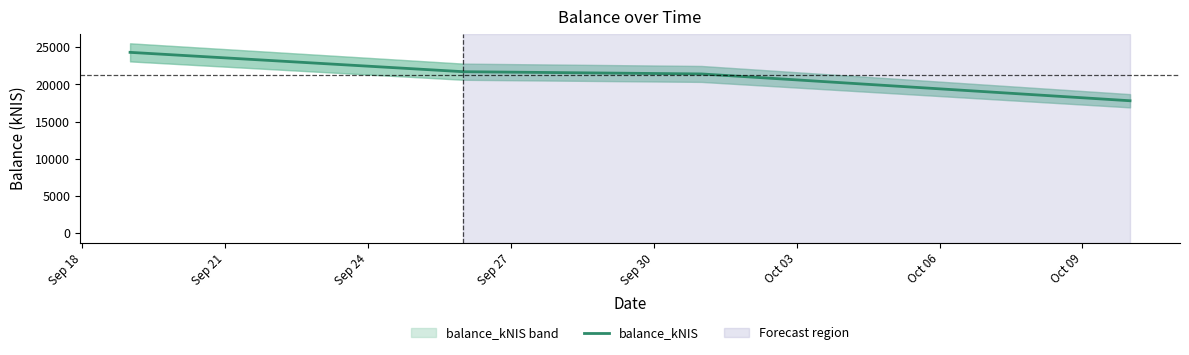

What is the average value?

21304.8